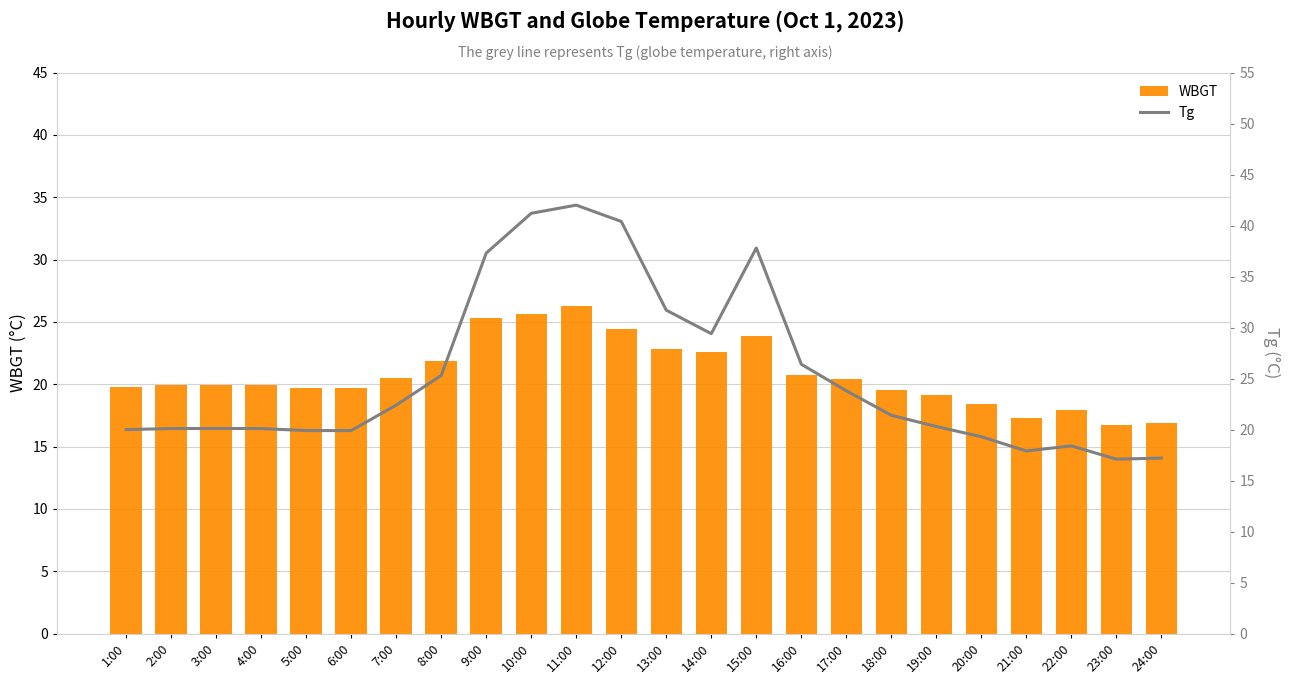

Does the chart contain any negative values?

No